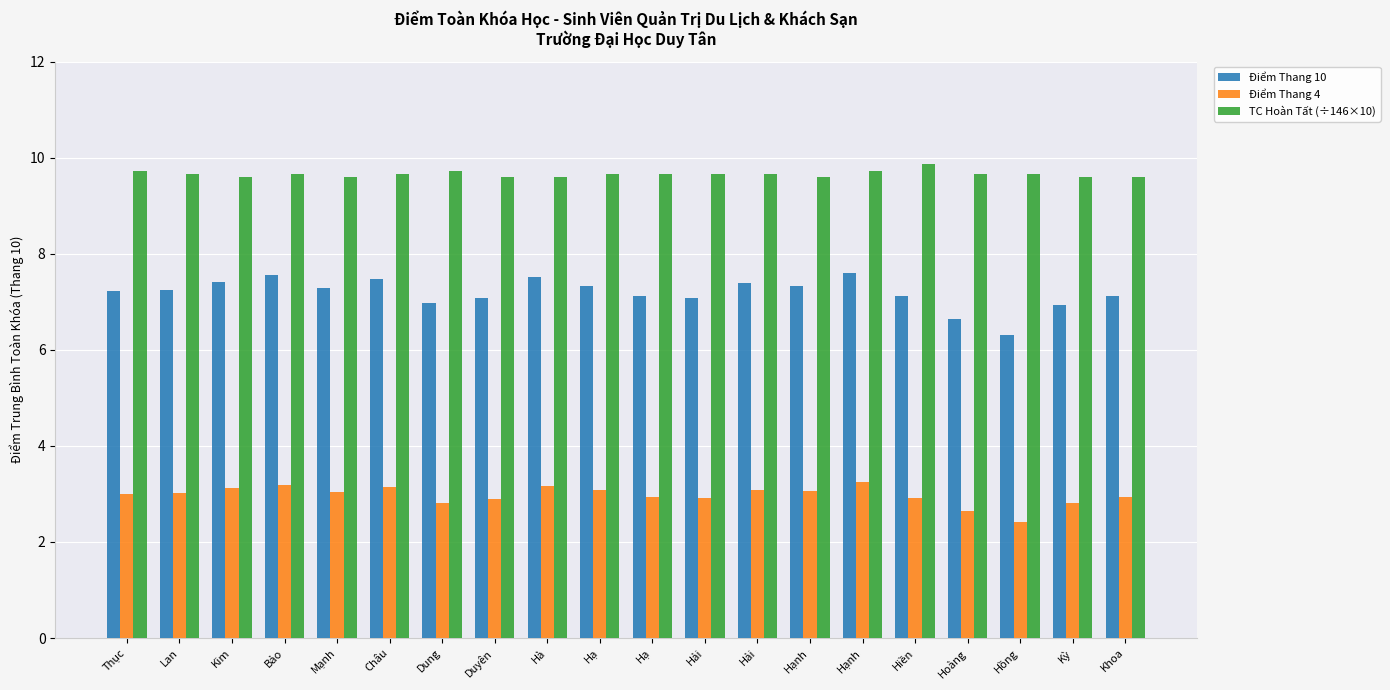

How many bars are there in each group?

3